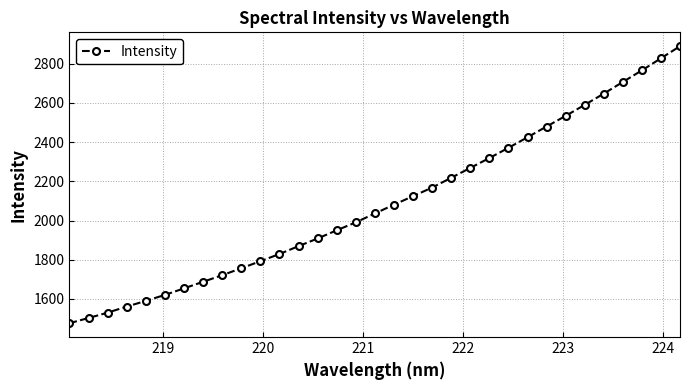

What is the value of the 24th point from the left?

2371.0